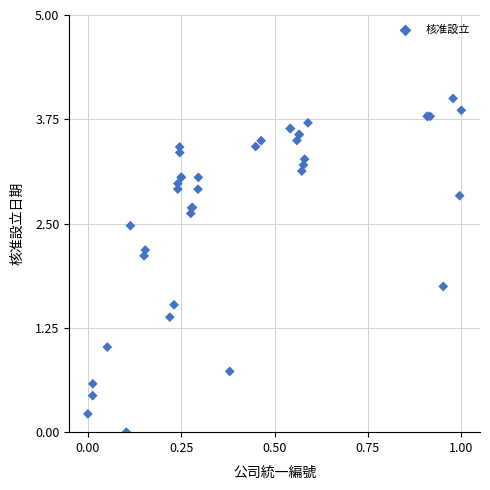

What Y value in the scatter plot is closest to 2?

2.1